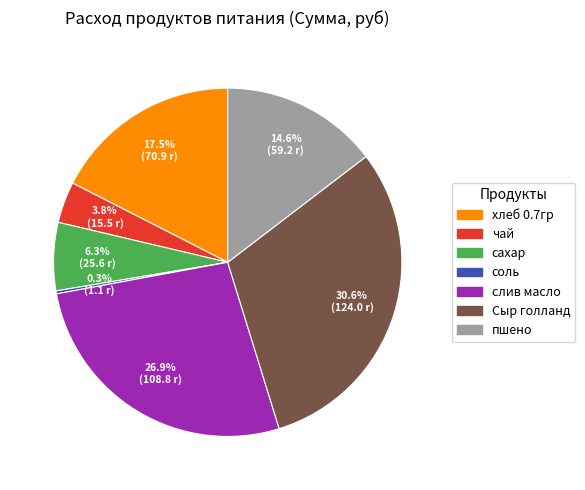

To the nearest percent, what is the difference between the largest and smallest slice percentages?

30%